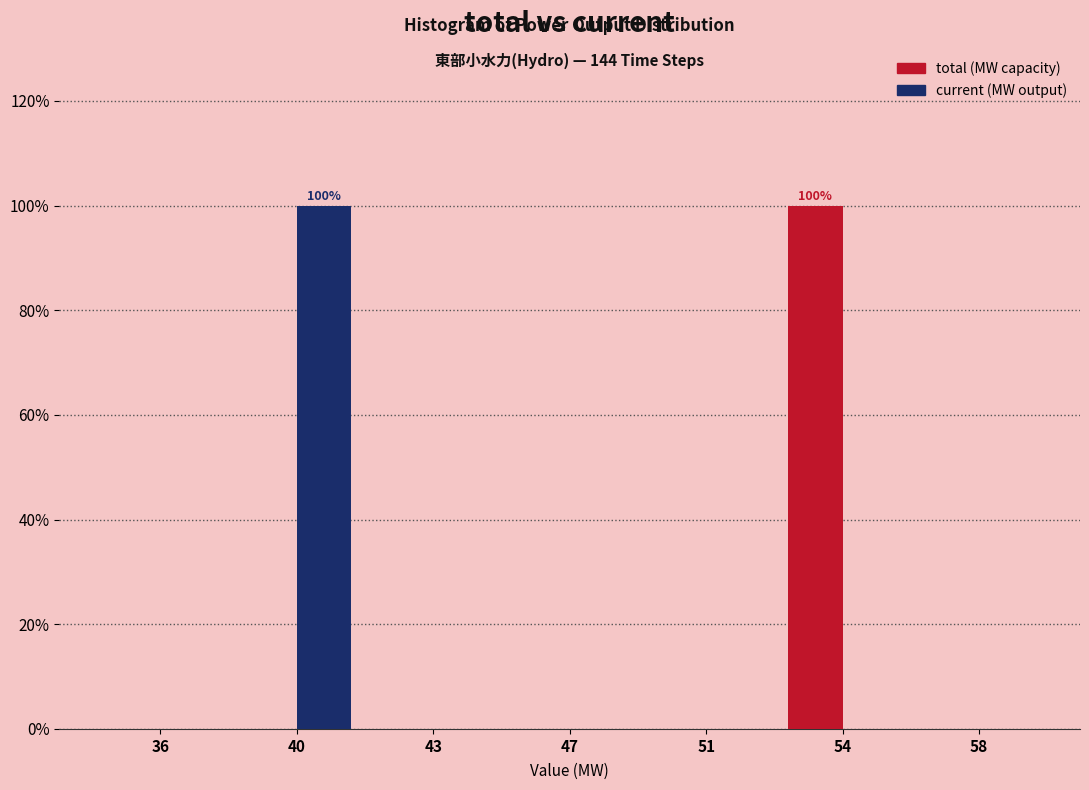

Reading right to left, extract all data points from this chart.

total: 58=0	54=100	51=0	47=0	43=0	40=0	36=0
current: 58=0	54=0	51=0	47=0	43=0	40=100	36=0